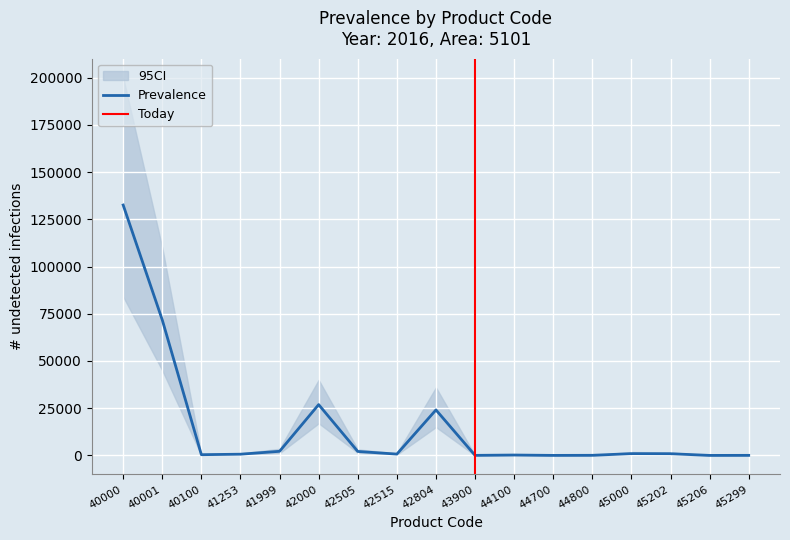

Is the value of CI_upper at 40000 greater than the value of Prevalence at 45299?

Yes